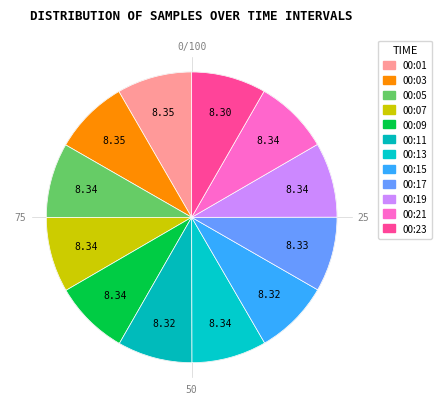

Which category has the biggest portion of the pie?

00:03